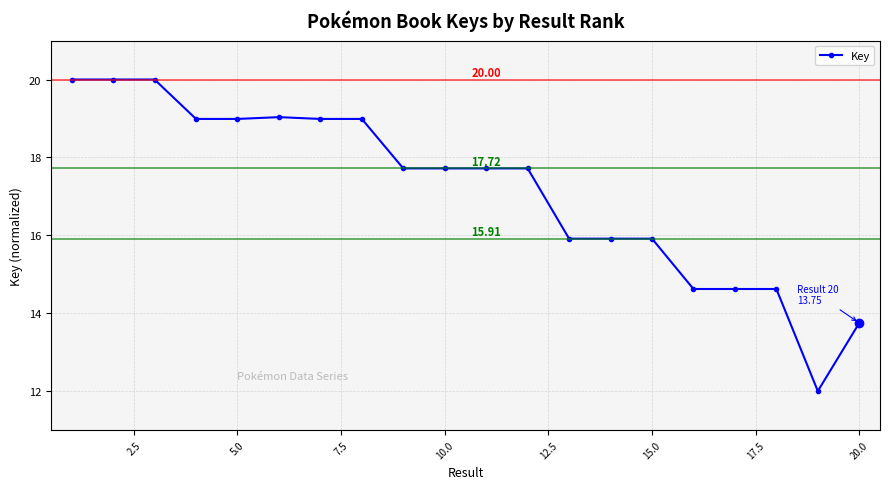

What is the average value?

17.2